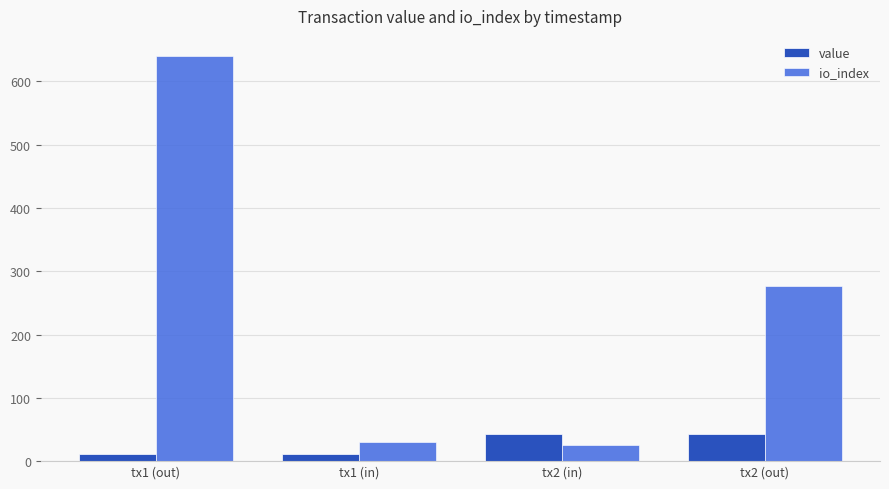

What is the difference between the highest and lowest values at tx2 (in)?

17.9